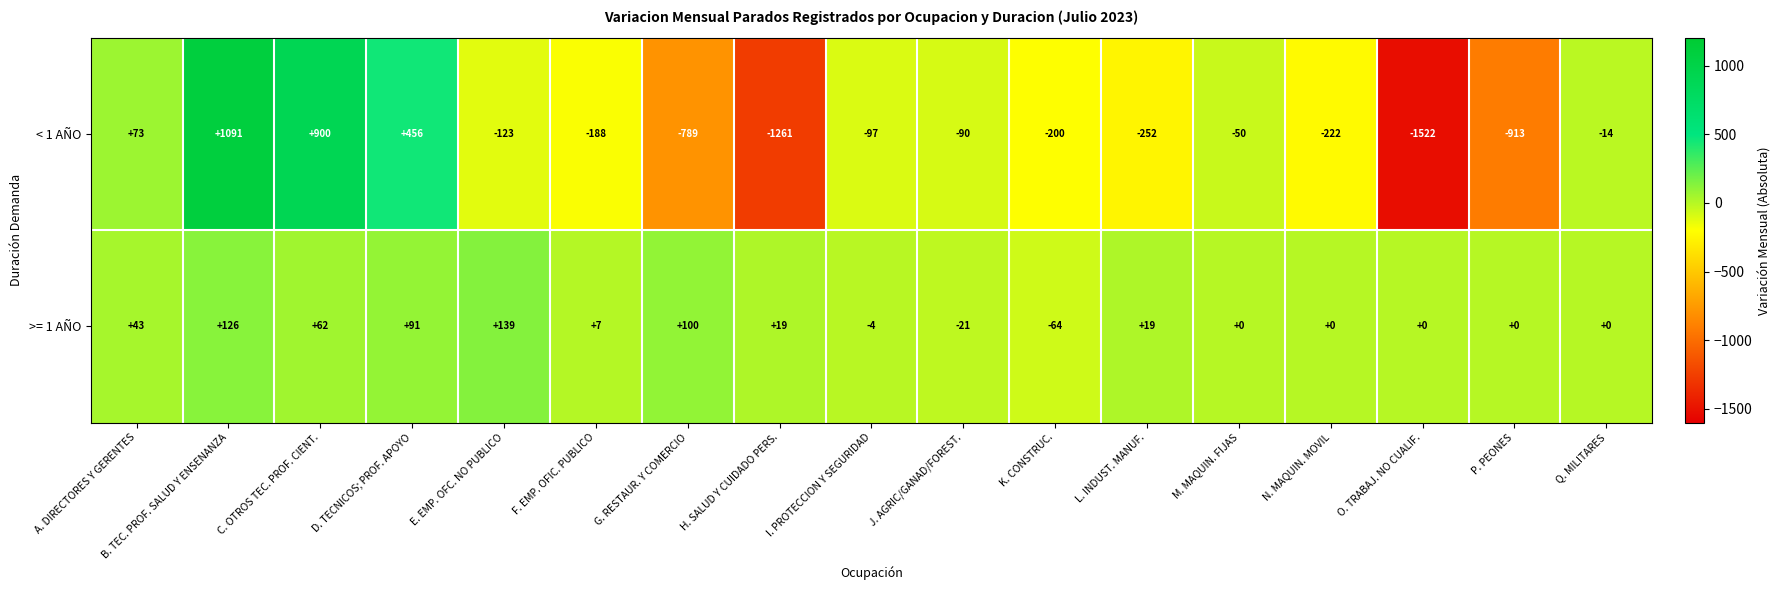

True or false: < 1 AÑO has a value of -252 at L. INDUST. MANUF..

True